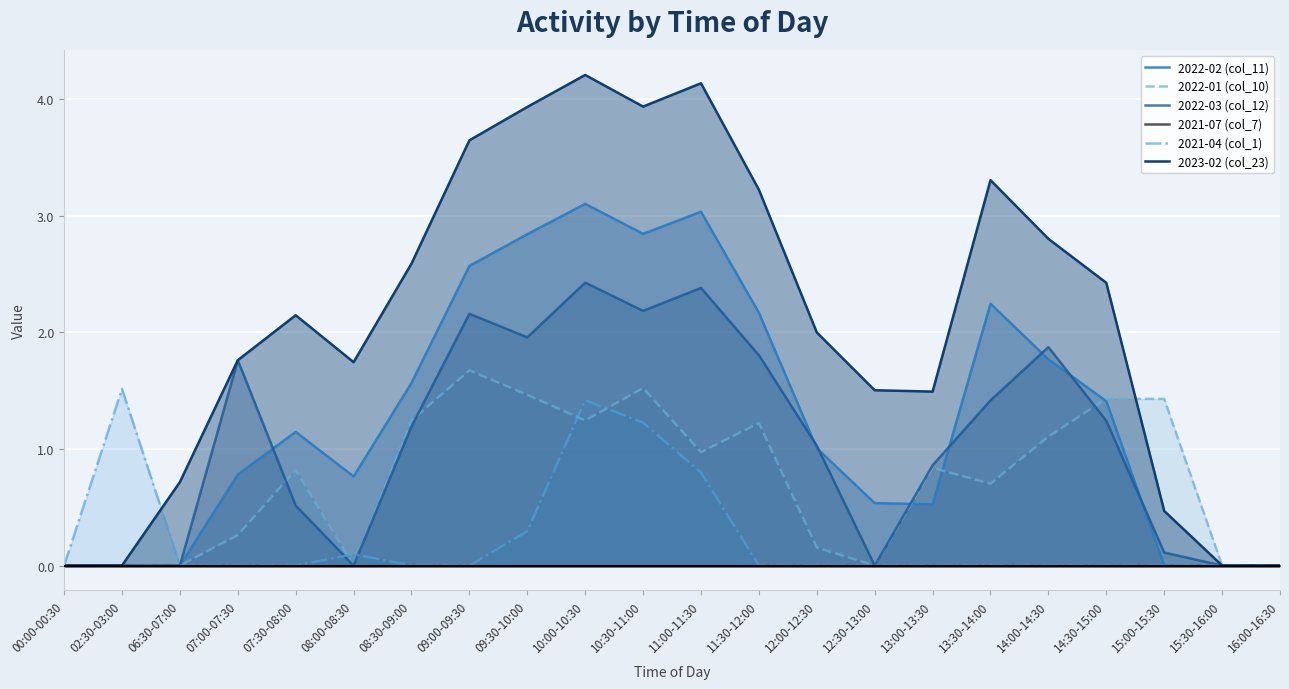

Which series has the largest total across all categories?

2023-02 (col_23)